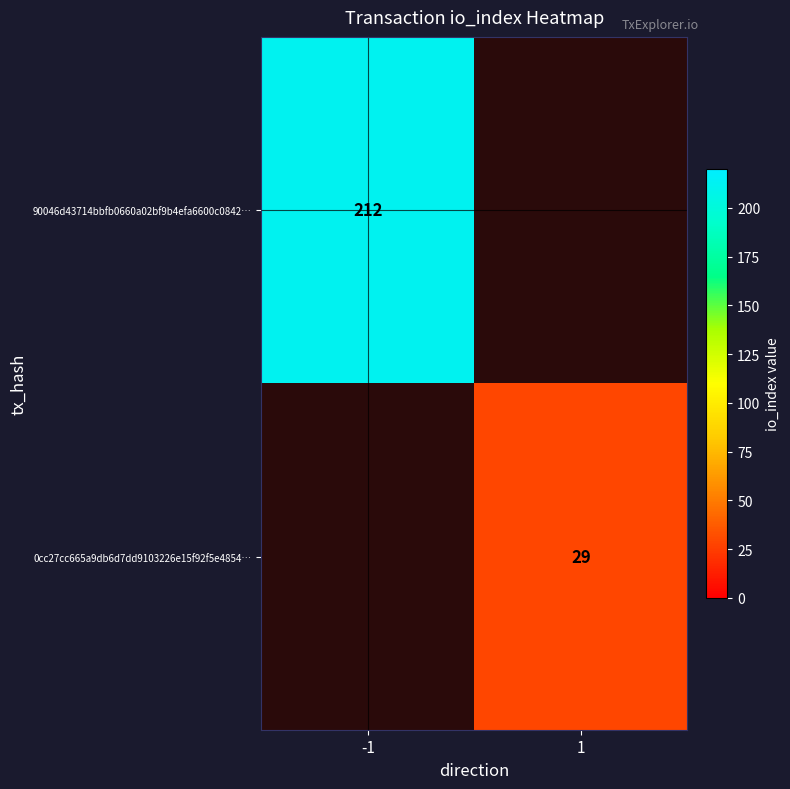

True or false: 0cc27cc665a9db6d7dd9103226e15f92f5e4854… has a value of 29 at 1.

True